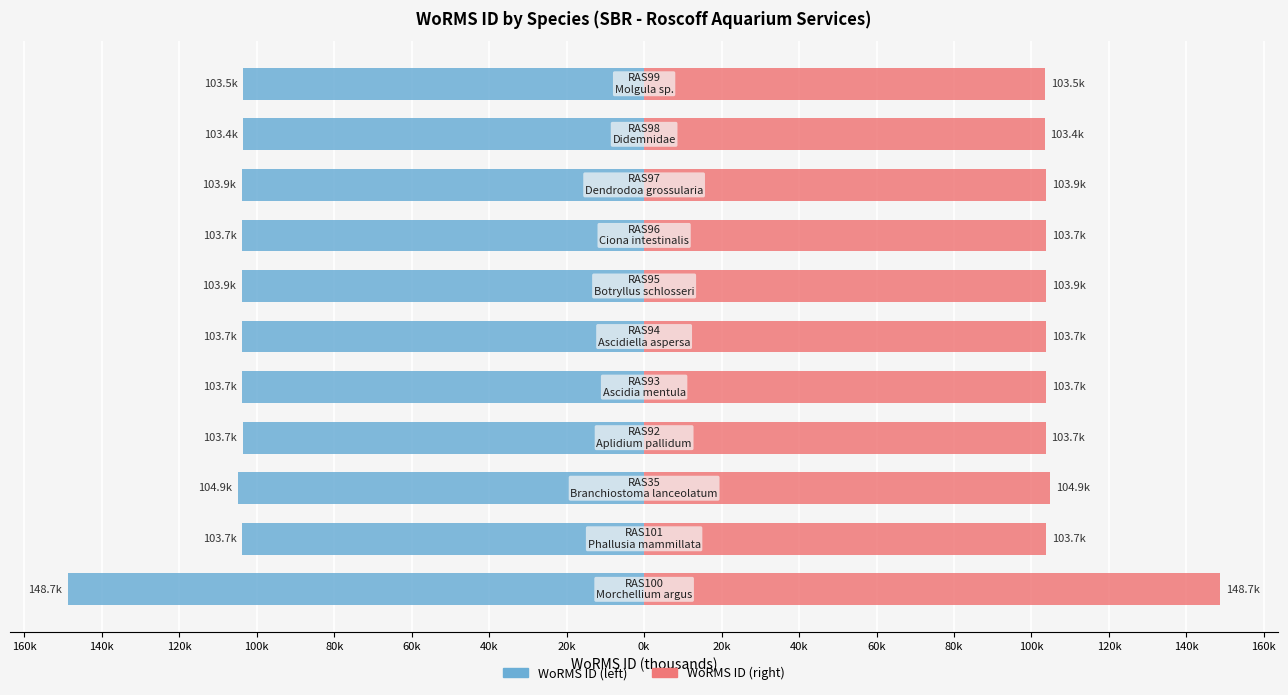

Which series changed the most between 160k and 120k?

WoRMS ID (left)